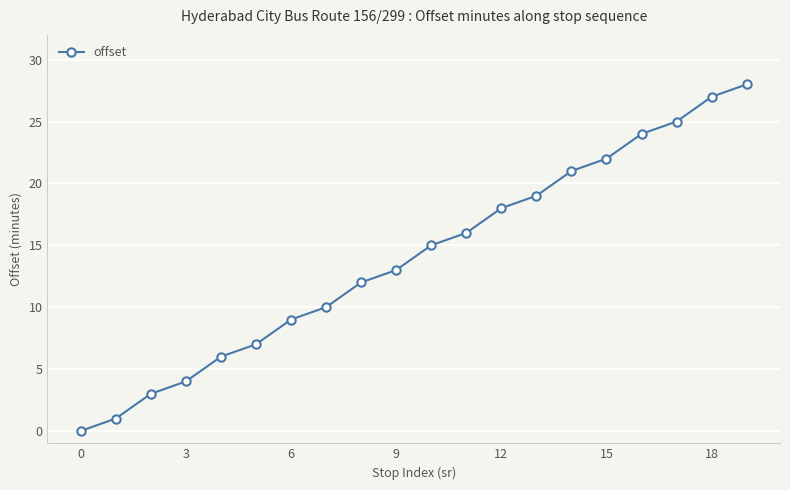

What is the greatest value displayed?

28